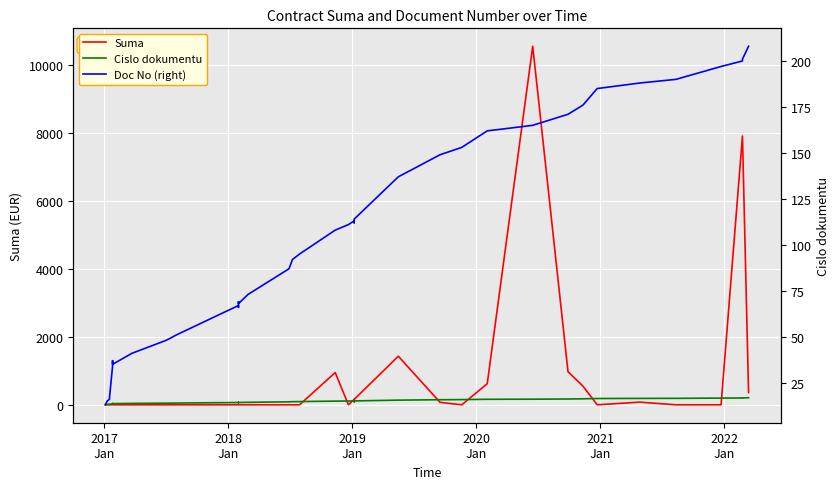

Is the value of Suma at 16 greater than the value of Cislo dokumentu at 11?

No